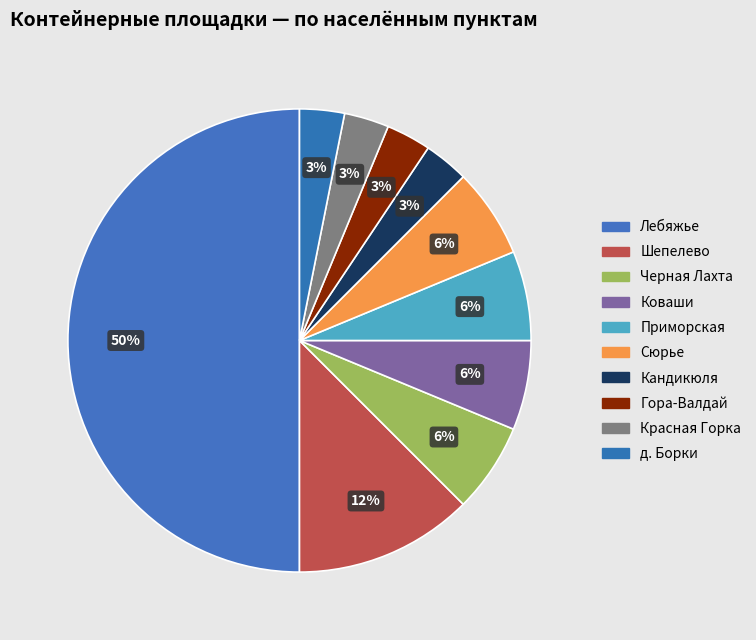

What is the largest slice in the pie chart?

Лебяжье